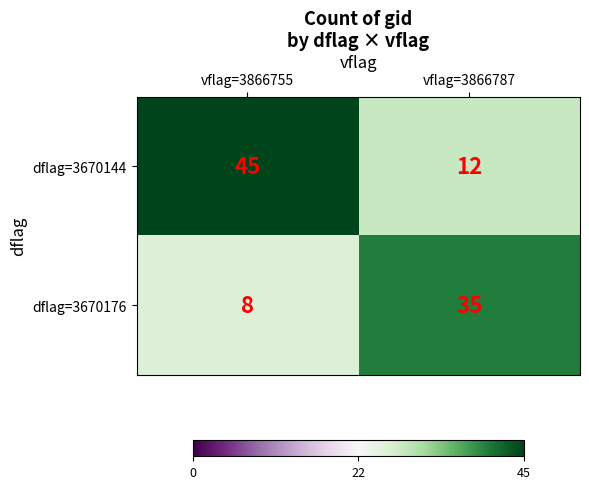

Reading left to right, transcribe all the data shown in this chart.

dflag=3670144: vflag=3866755=45	vflag=3866787=12
dflag=3670176: vflag=3866755=8	vflag=3866787=35